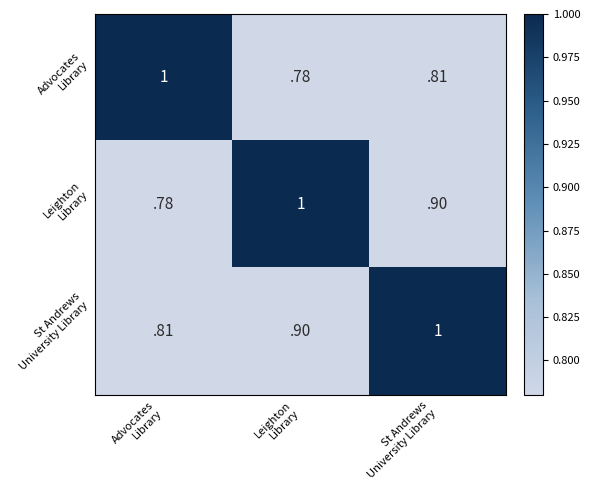

How many data points does each series have?

3